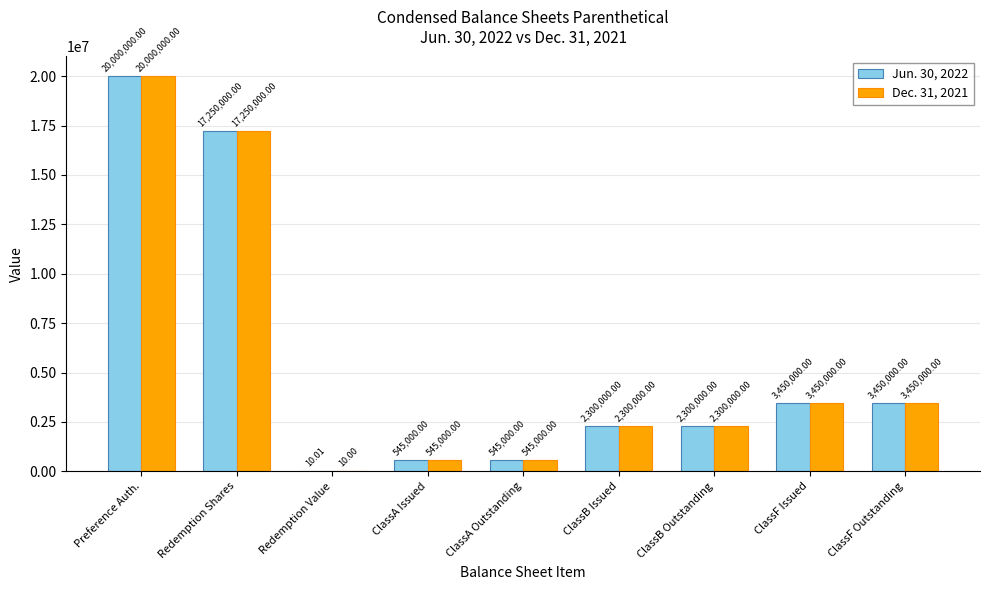

What is the sum of the Jun. 30, 2022 values at Preference Auth. and Redemption Value?

20000010.0